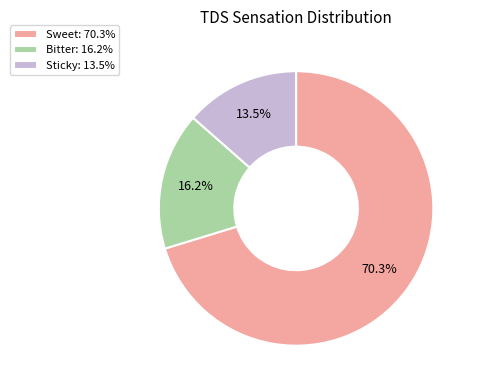

To the nearest percent, what is the average slice percentage?

33%